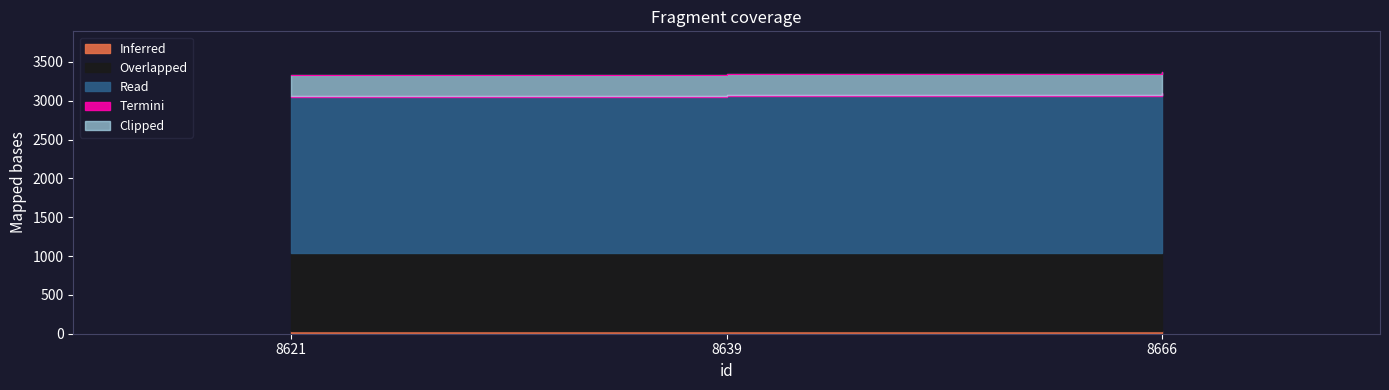

True or false: the data shows 3368.1 at 8666.

True